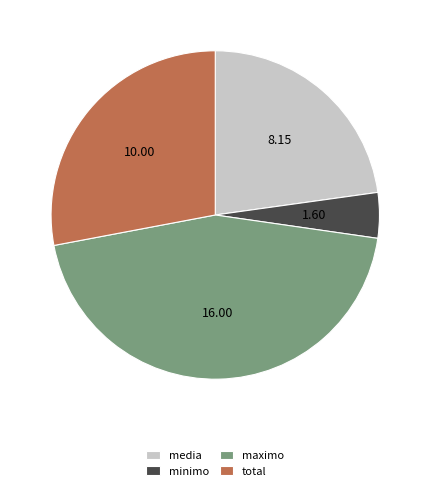

Approximately how many times larger is the value at media compared to total?

0.8